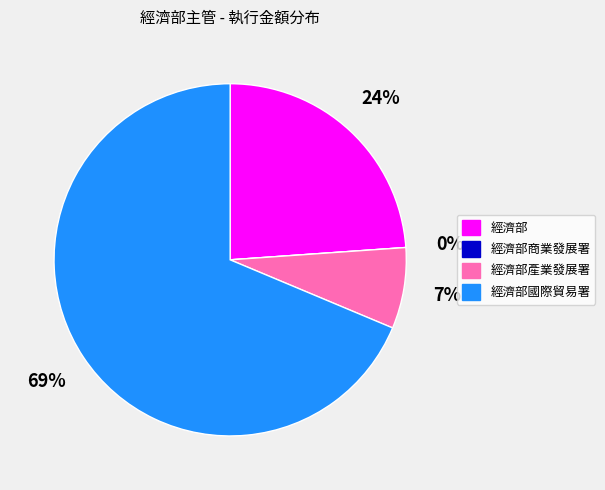

Rank the categories by value from lowest to highest.

經濟部商業發展署, 經濟部產業發展署, 經濟部, 經濟部國際貿易署